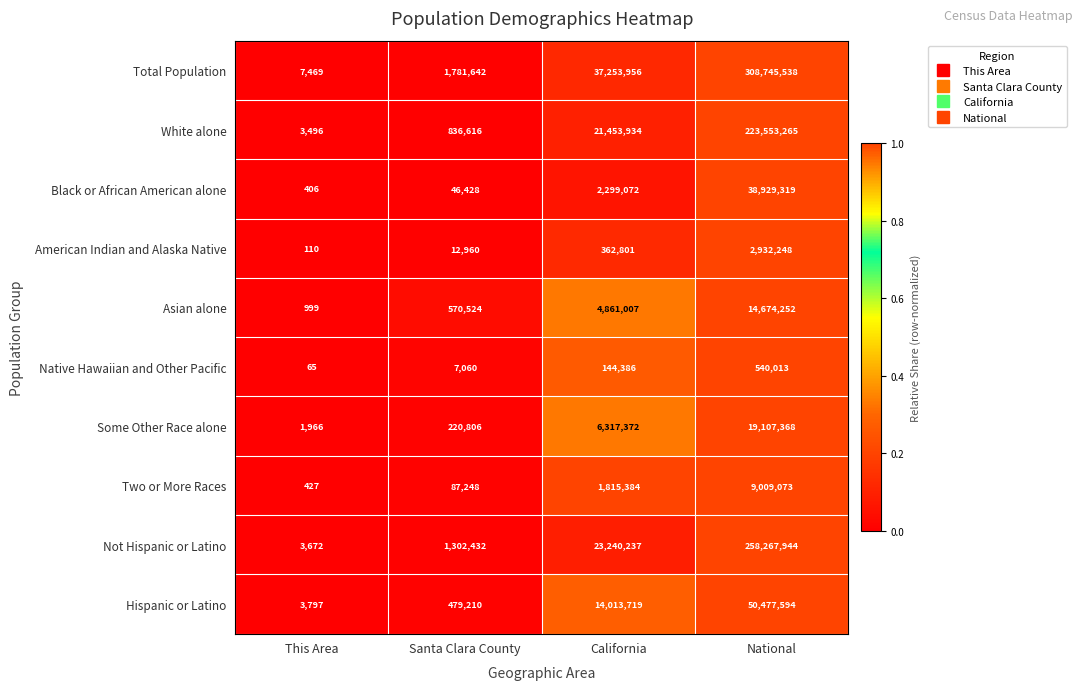

At Santa Clara County, list the series in order from largest to smallest.

Total Population, Not Hispanic or Latino, White alone, Asian alone, Hispanic or Latino, Some Other Race alone, Two or More Races, Black or African American alone, American Indian and Alaska Native, Native Hawaiian and Other Pacific